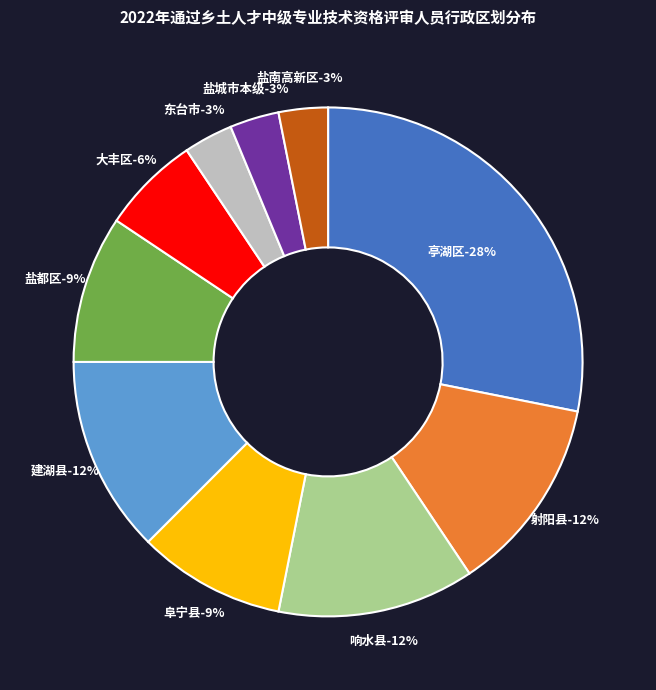

Combined, what portion of the pie is 建湖县 and 阜宁县?

21.9%